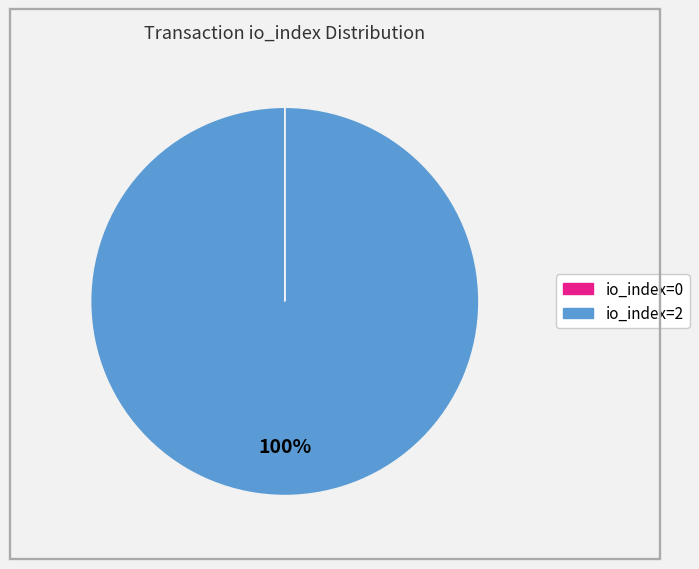

Is there any slice that represents more than half of the pie?

Yes